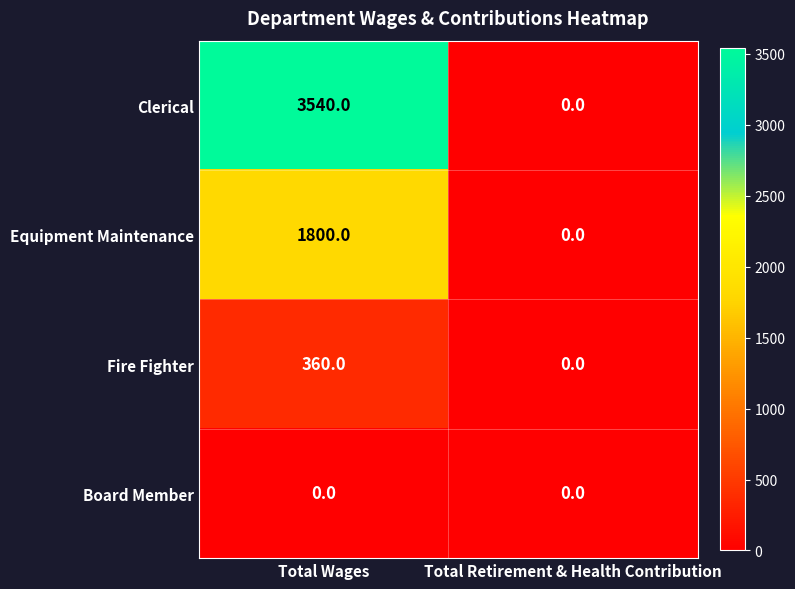

How many values in Clerical are above zero?

1